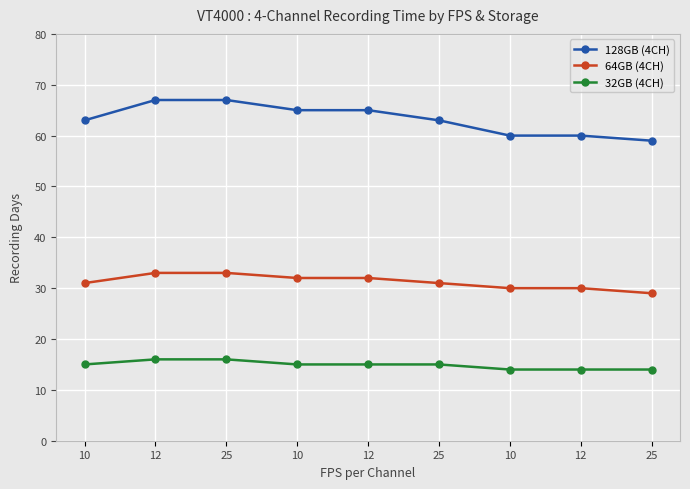

What is the spread (max minus min) of values at 25?

51